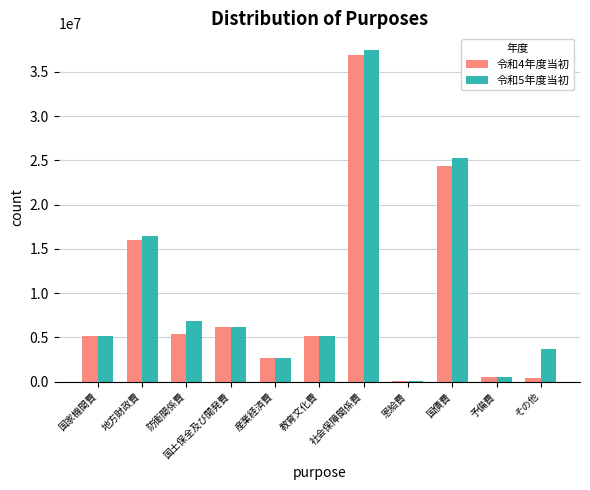

What are all the series names shown in the legend?

令和4年度当初, 令和5年度当初